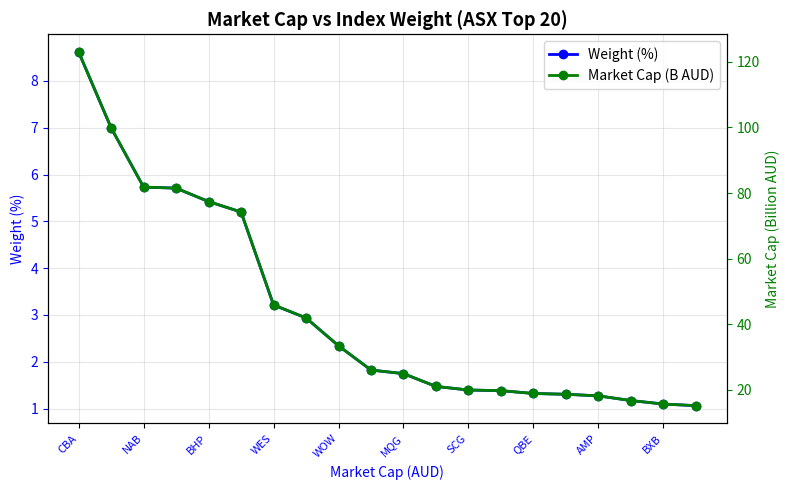

What is the label of the 16th point from the left?

15